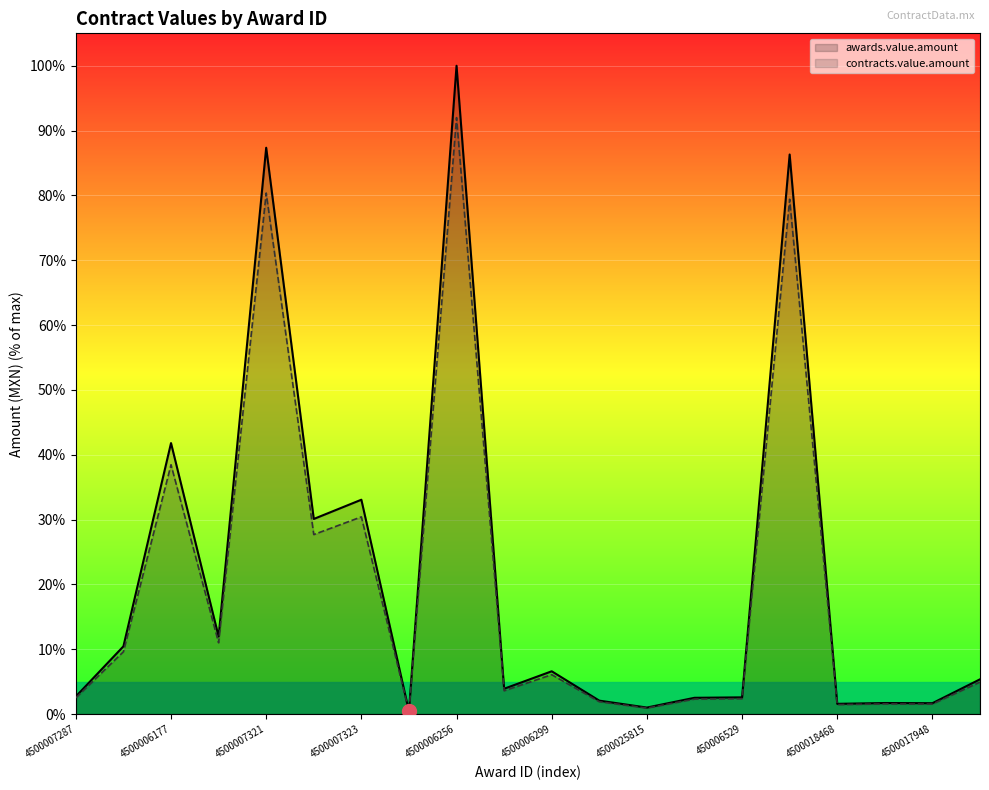

Read the contracts.value.amount value at 11.

1.9